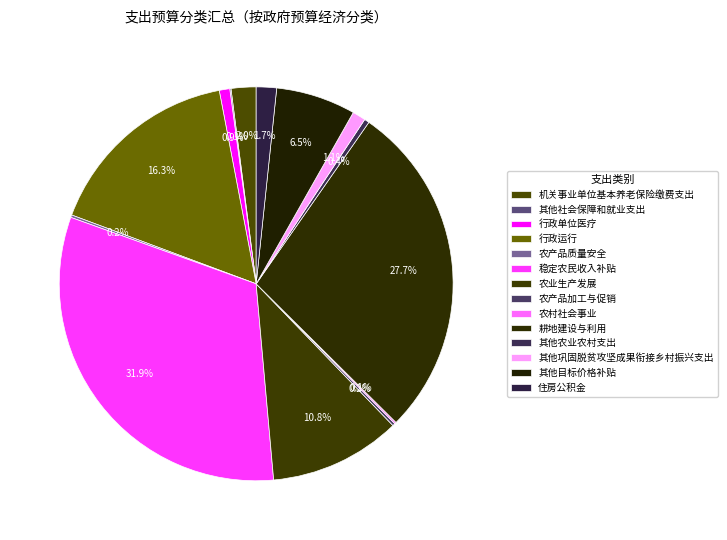

What is the largest slice in the pie chart?

稳定农民收入补贴